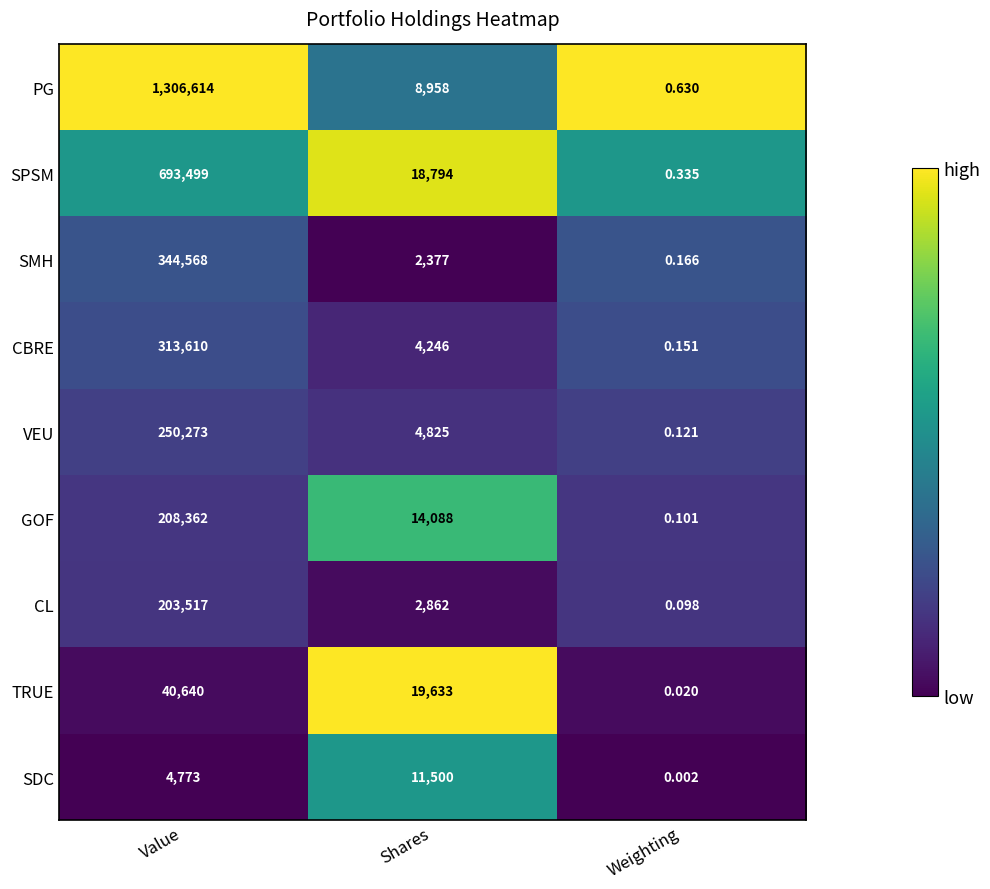

List the series in order of their peak value, highest first.

PG, SPSM, SMH, CBRE, VEU, GOF, CL, TRUE, SDC